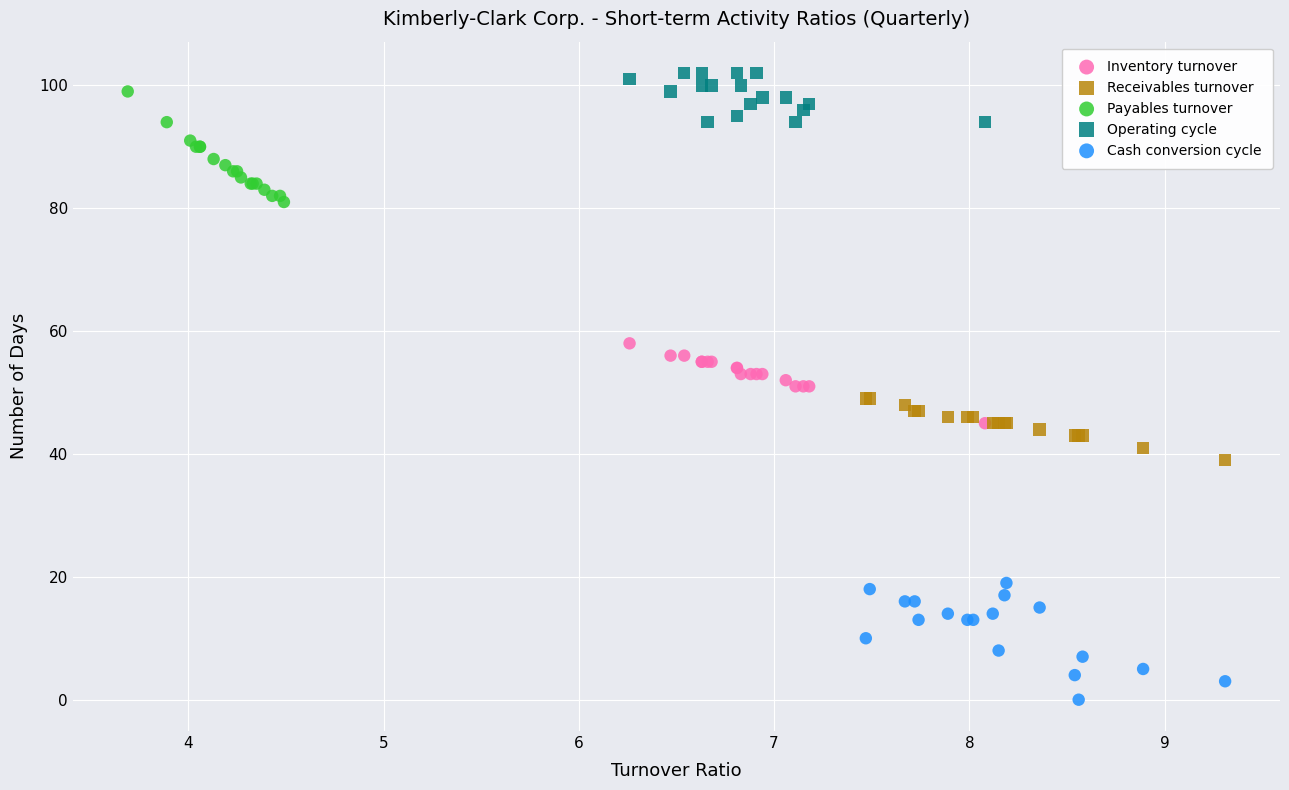

Which series contains the lowest Y value?

Cash conversion cycle